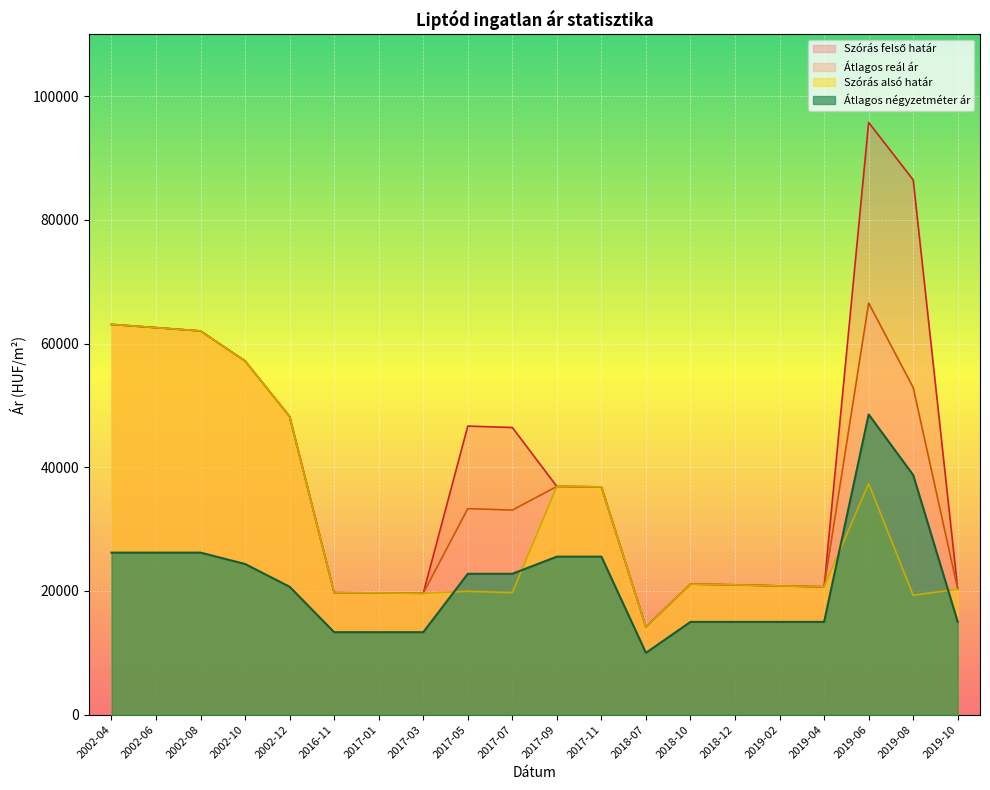

What is the spread (max minus min) of values at 2019-06?

58404